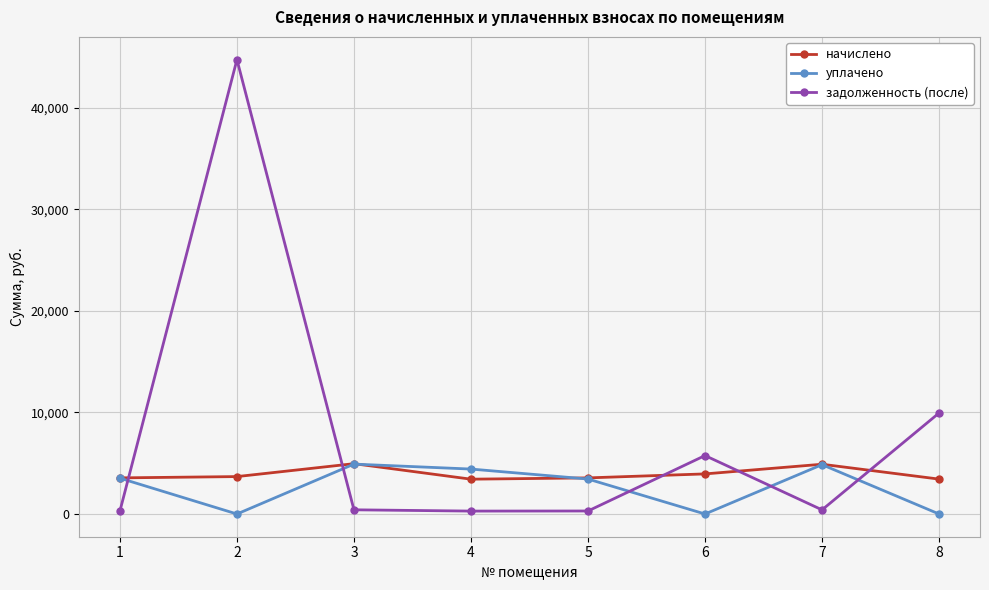

What is the sum of all задолженность (после) values?

62139.6